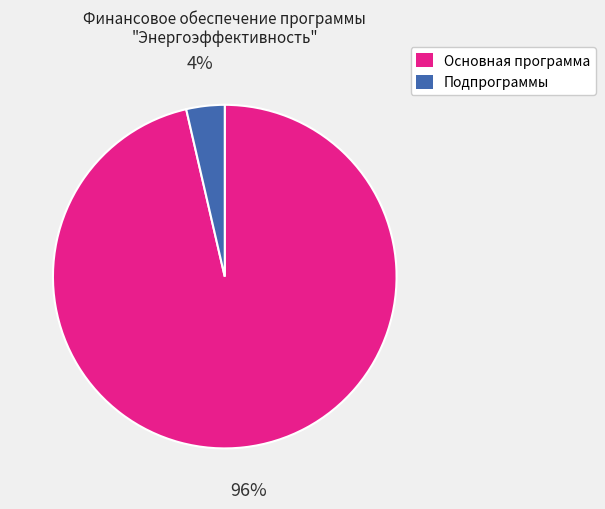

Is it true that Основная программа is 84% of the pie?

False